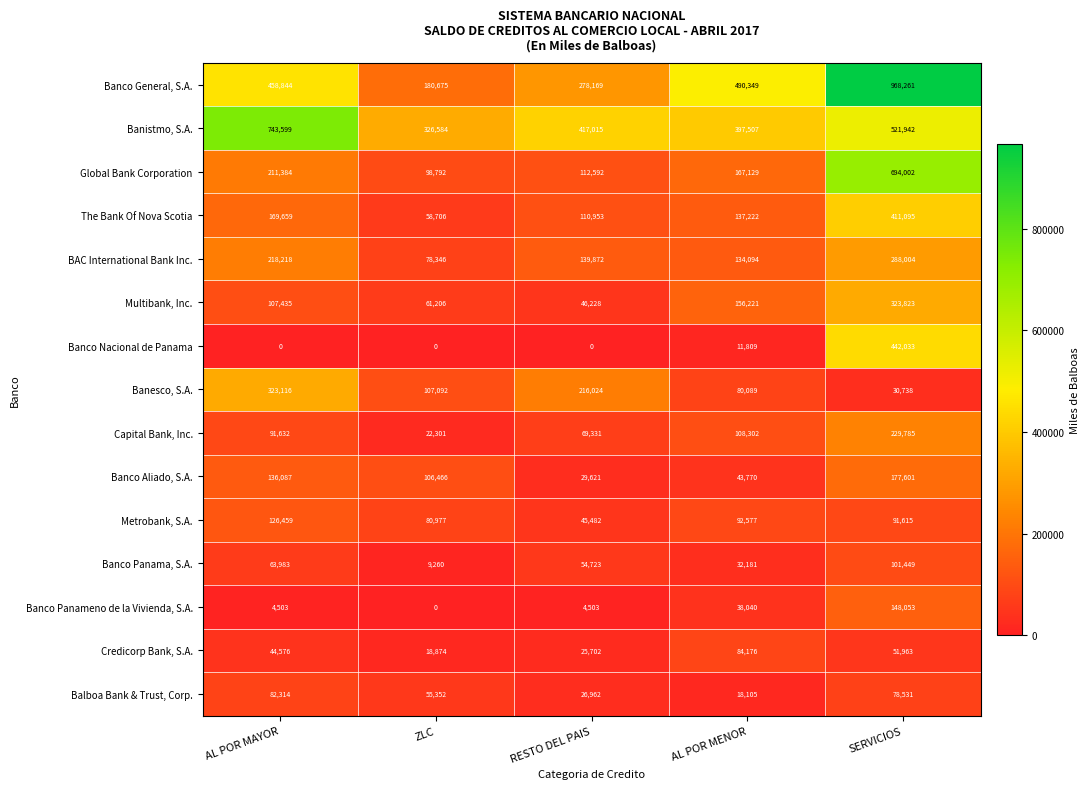

What is the sum of all Banco Nacional de Panama values?

453842